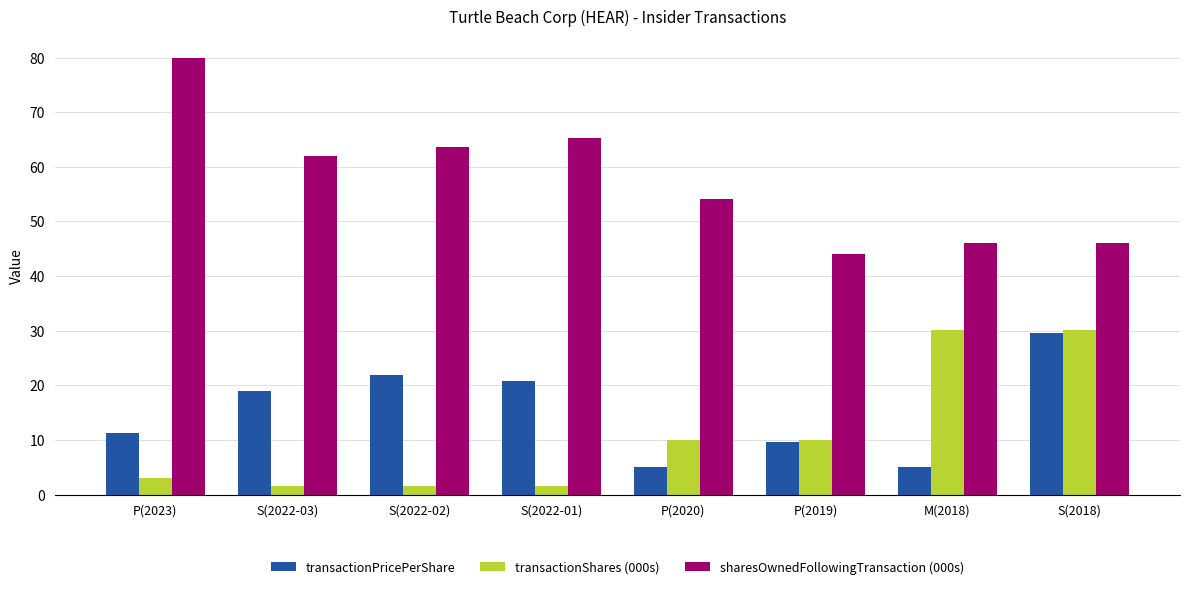

Which category has the highest value in the sharesOwnedFollowingTransaction (000s) series?

P(2023)